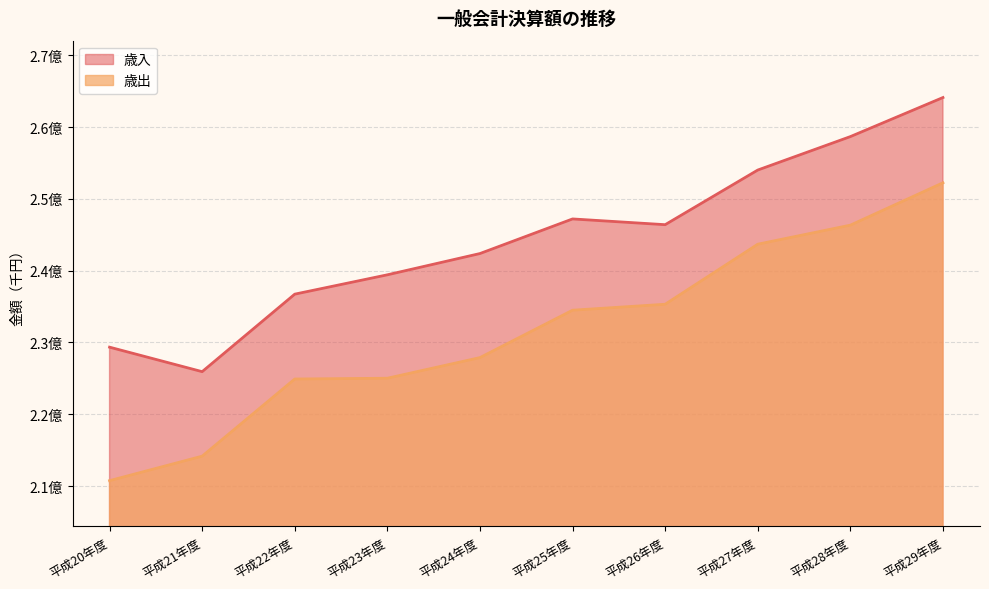

At which label is 歳入 closest to 245033379?

平成26年度